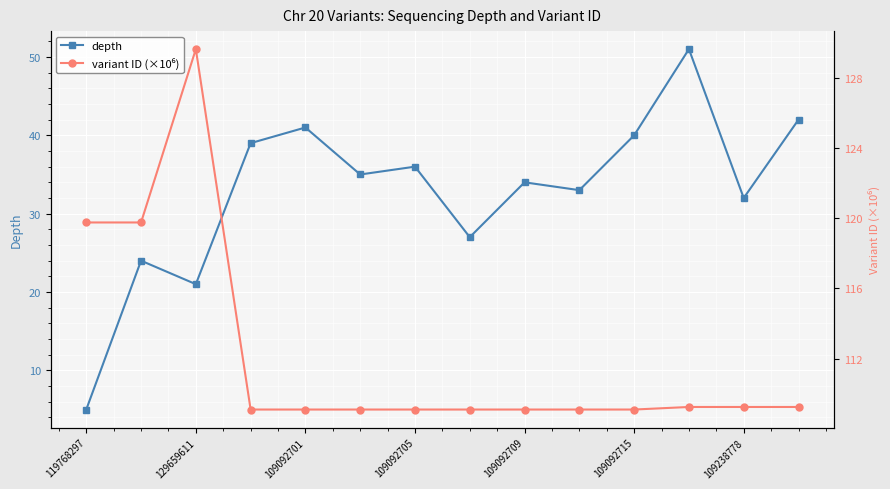

Reading left to right, list all the values displayed in this chart.

depth: 5.0	24.0	21.0	39.0	41.0	35.0	36.0	27.0	34.0	33.0	40.0	51.0	32.0	42.0
variant ID (×10⁶): 119.8	119.8	129.7	109.1	109.1	109.1	109.1	109.1	109.1	109.1	109.1	109.2	109.2	109.2